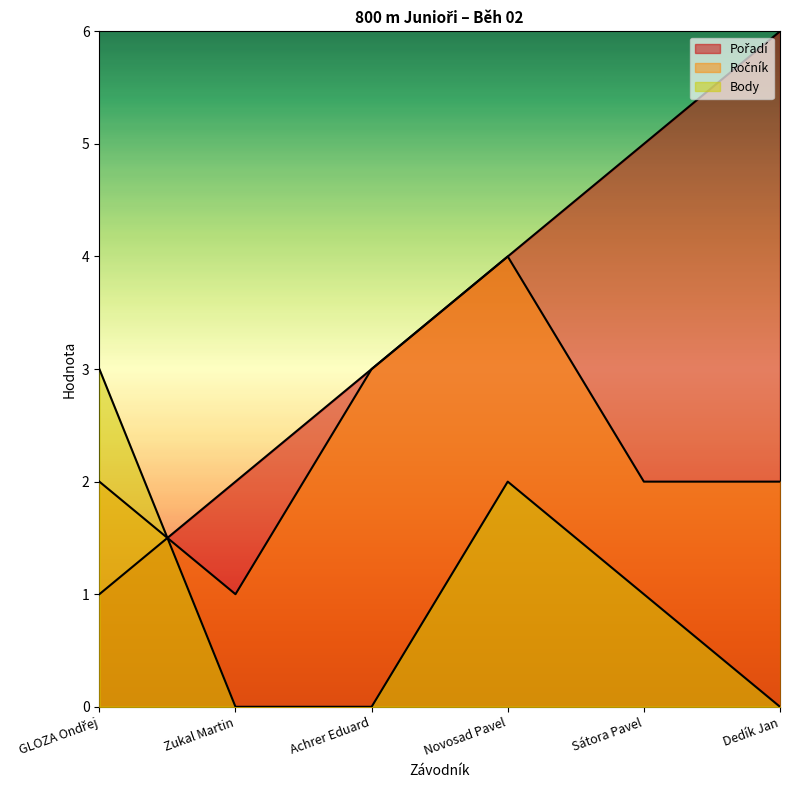

At which label is Pořadí closest to 3?

Achrer Eduard